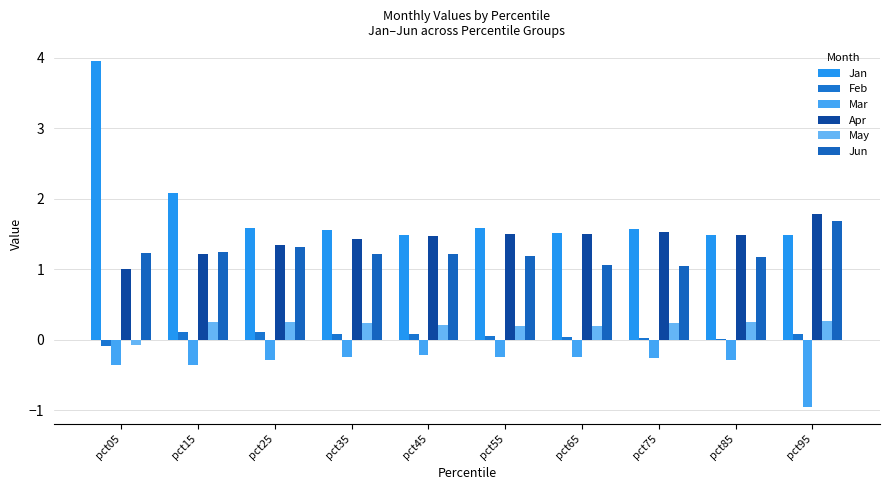

Which series has the largest total across all categories?

Jan